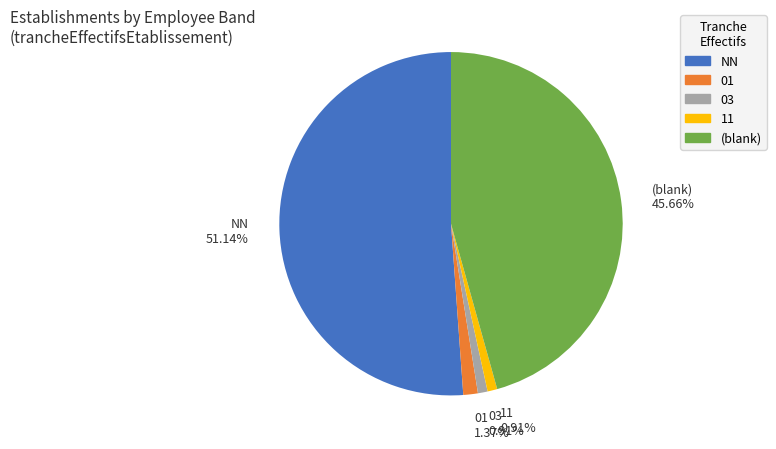

Which slice is the largest?

NN